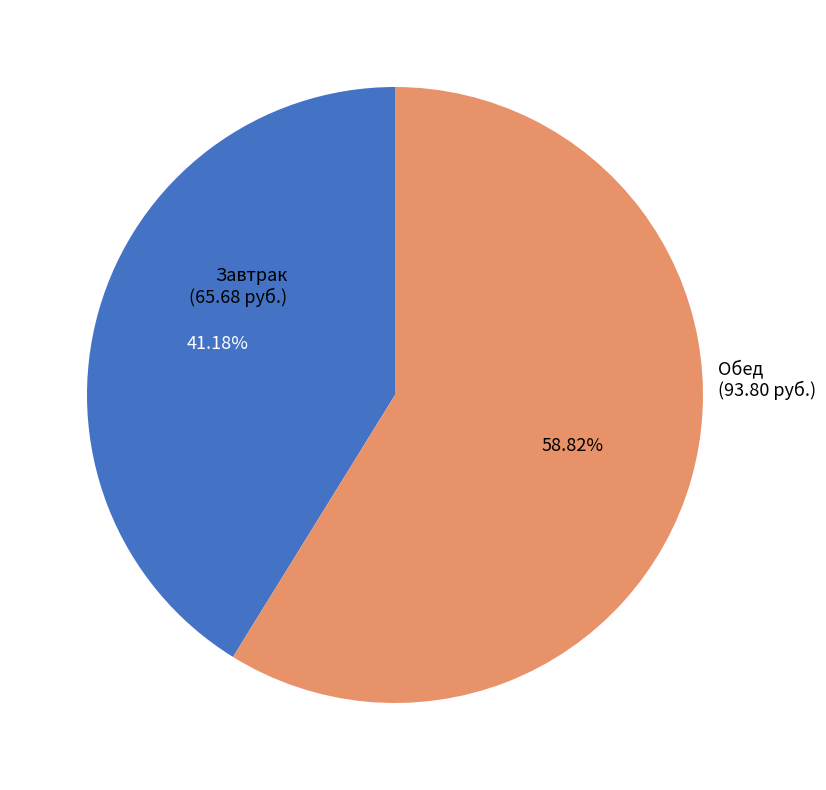

Is there a majority slice in this chart?

Yes